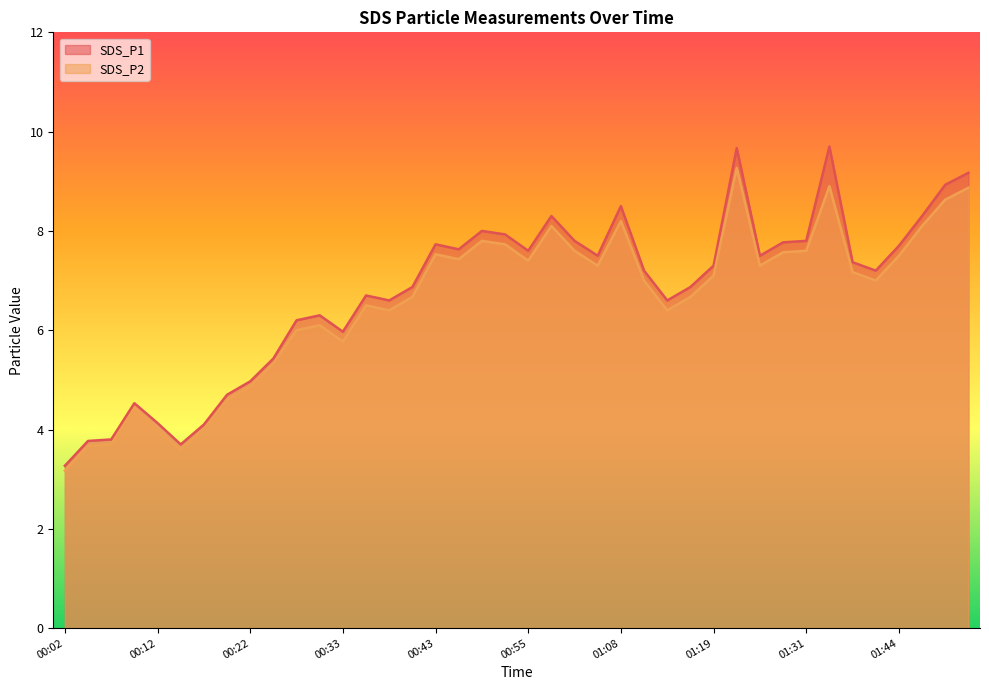

What is the spread (max minus min) of values at 00:38?

0.2